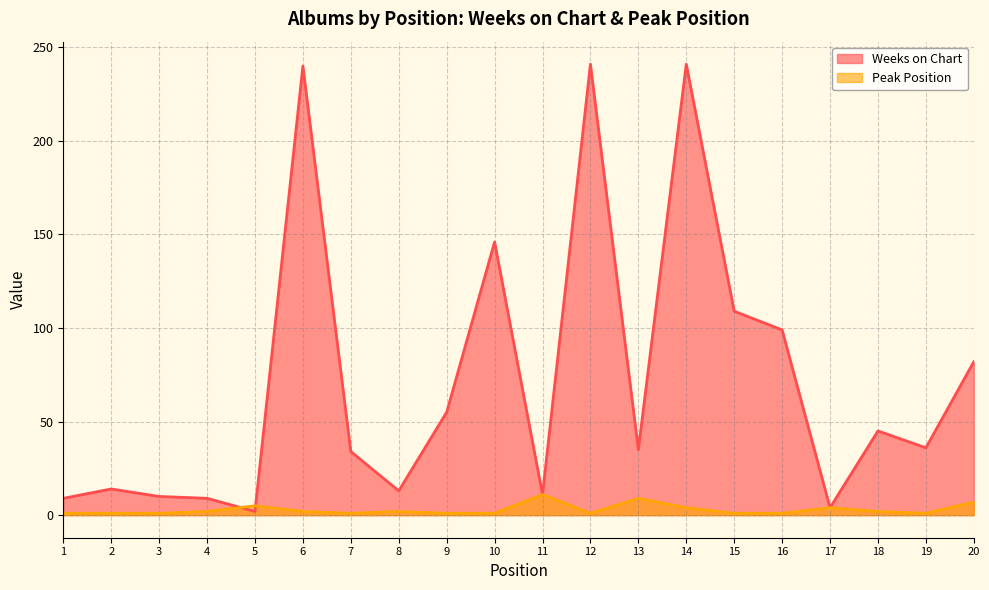

What is the value of the Peak Position point at the 19th from the left?

1